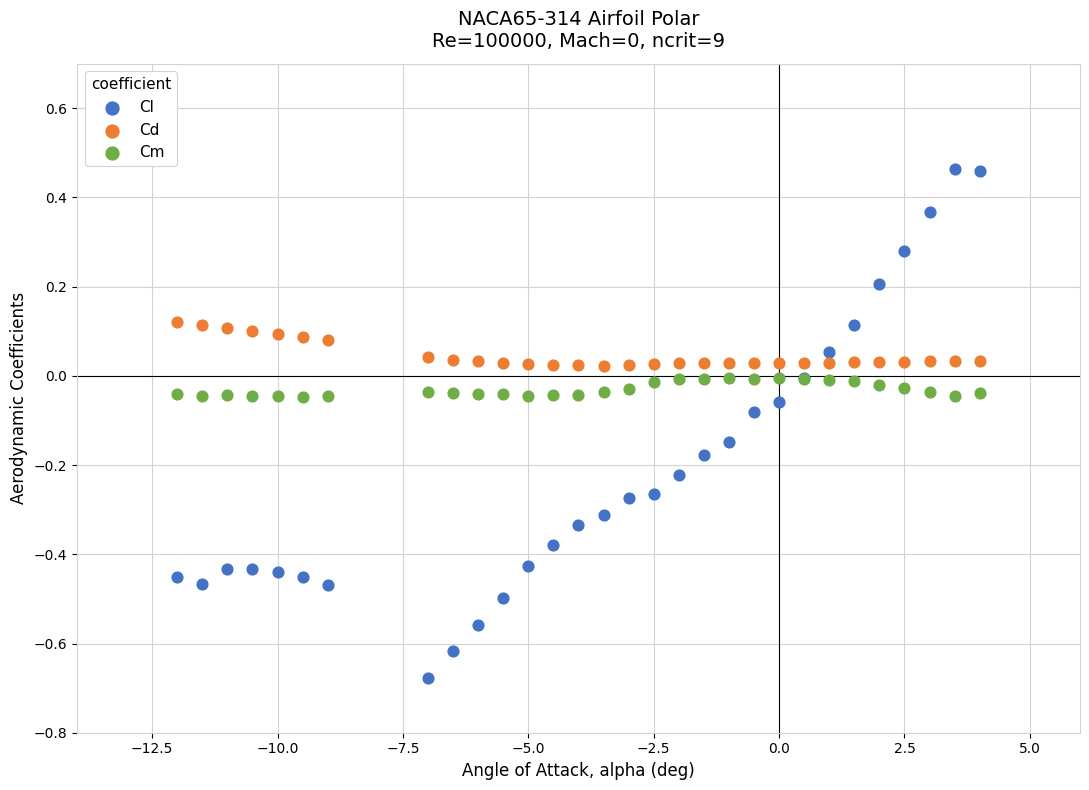

What are all the series names shown in the legend?

Cl, Cd, Cm